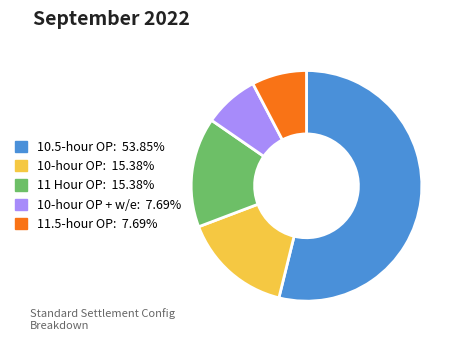

Approximately how many times larger is the value at 11.5-hour OP: 7.69% compared to 10-hour OP: 15.38%?

0.5